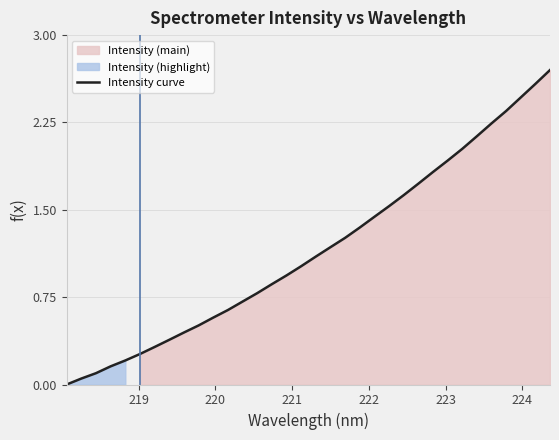

What is the maximum value for Intensity curve?

2.7